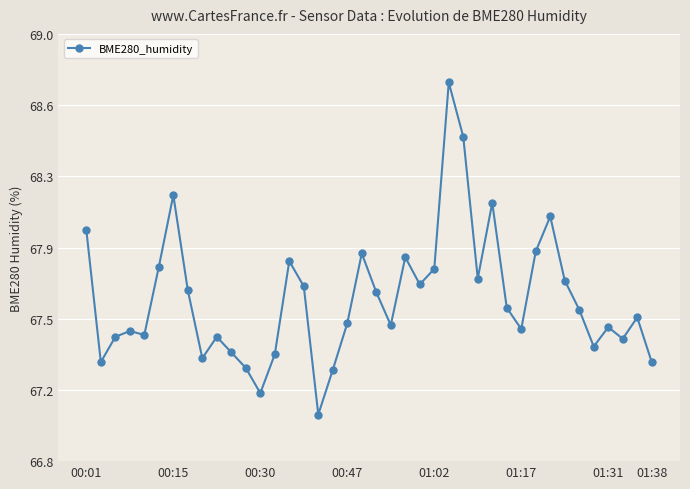

What is the difference between the maximum and second lowest values?

1.6